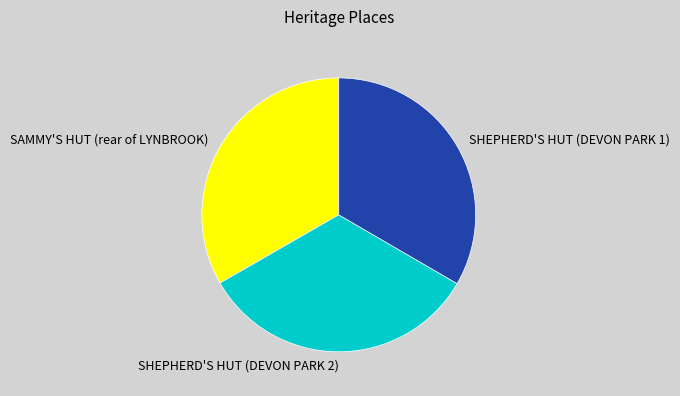

Combined, do SAMMY'S HUT (rear of LYNBROOK) and SHEPHERD'S HUT (DEVON PARK 1) account for over 50%?

Yes